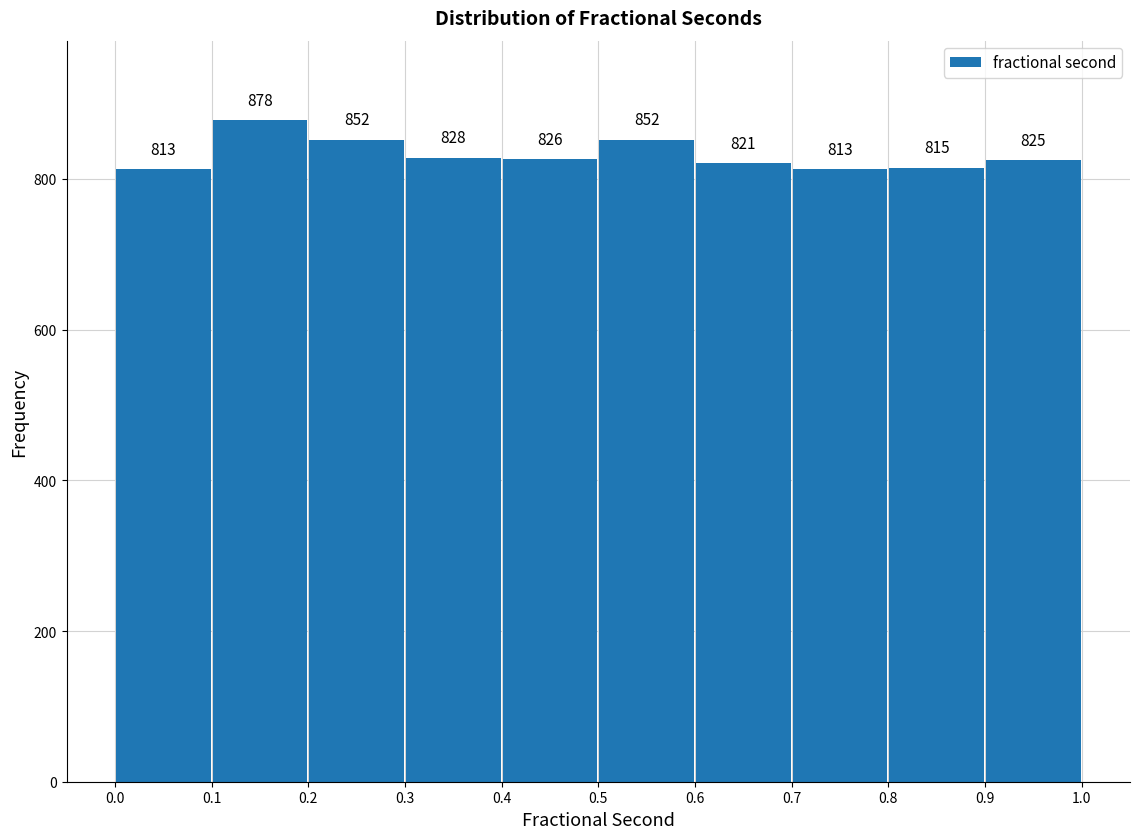

Reading left to right, transcribe this chart: for each bar, give the range it covers on the x-axis and its height.

0.0 to 0.1: 813
0.1 to 0.2: 878
0.2 to 0.3: 852
0.3 to 0.4: 828
0.4 to 0.5: 826
0.5 to 0.6: 852
0.6 to 0.7: 821
0.7 to 0.8: 813
0.8 to 0.9: 815
0.9 to 1.0: 825